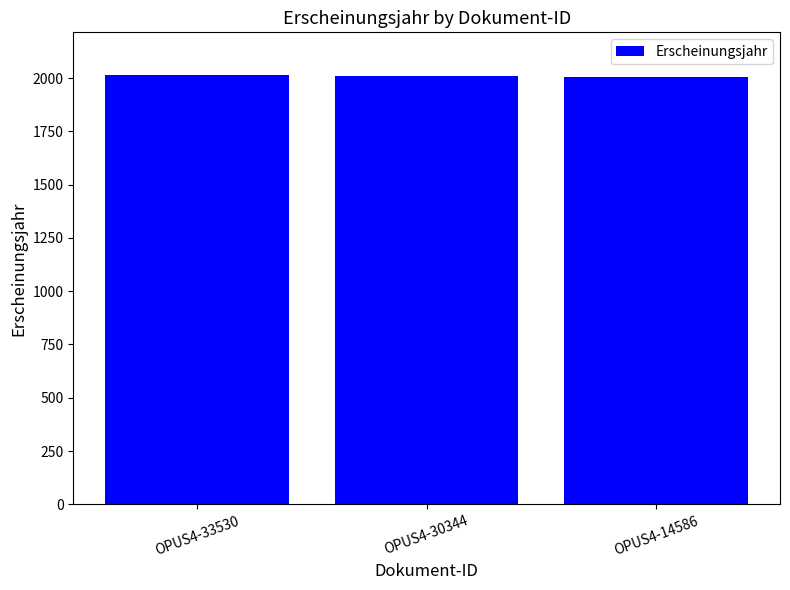

What is the average value?

2008